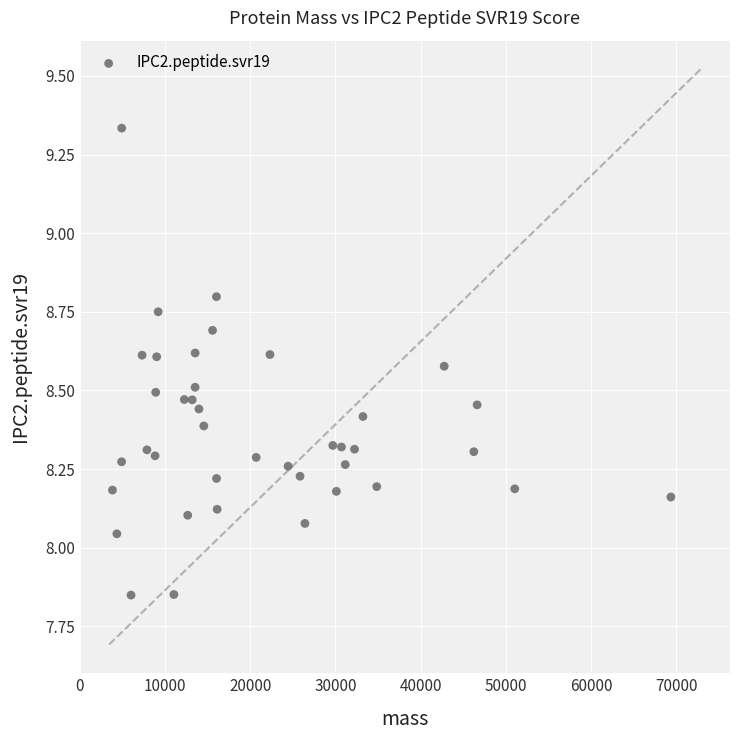

What is the range of X values (max minus min)?

65547.5